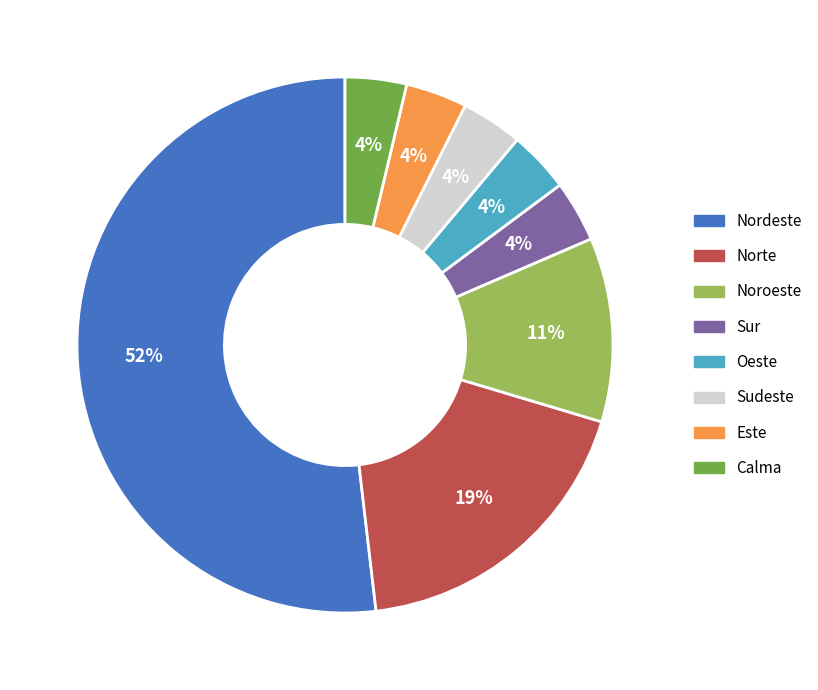

To the nearest percent, what is the difference between the Este and Norte slice percentages?

15%